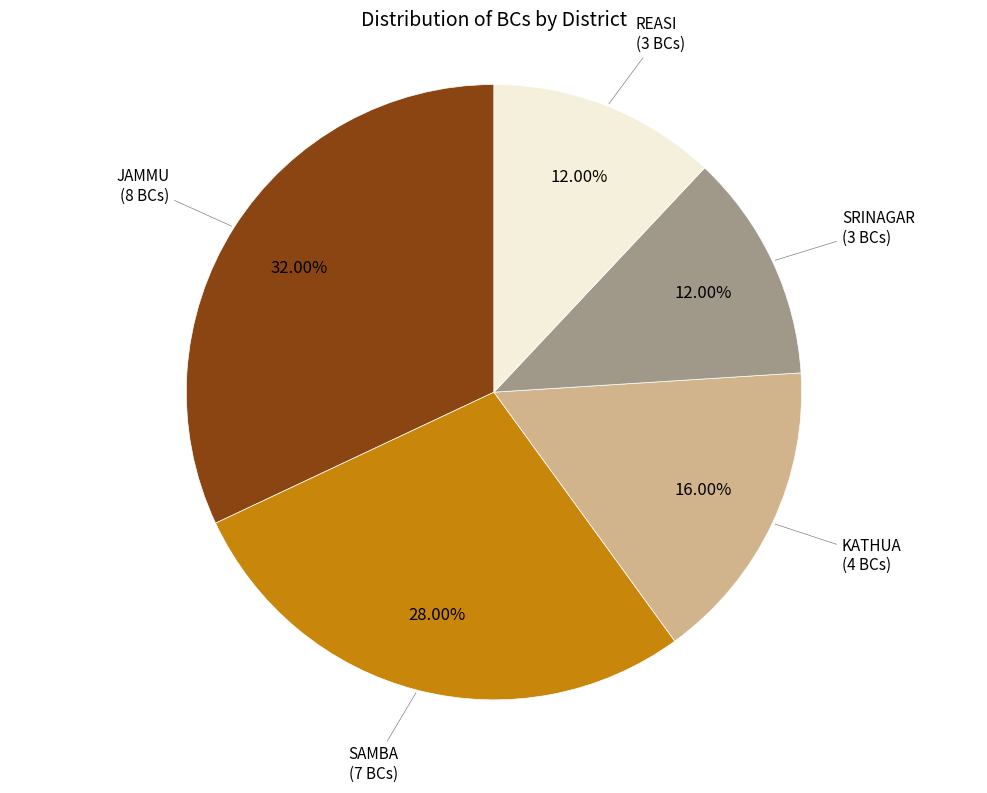

To the nearest percent, what is the average slice percentage?

20%